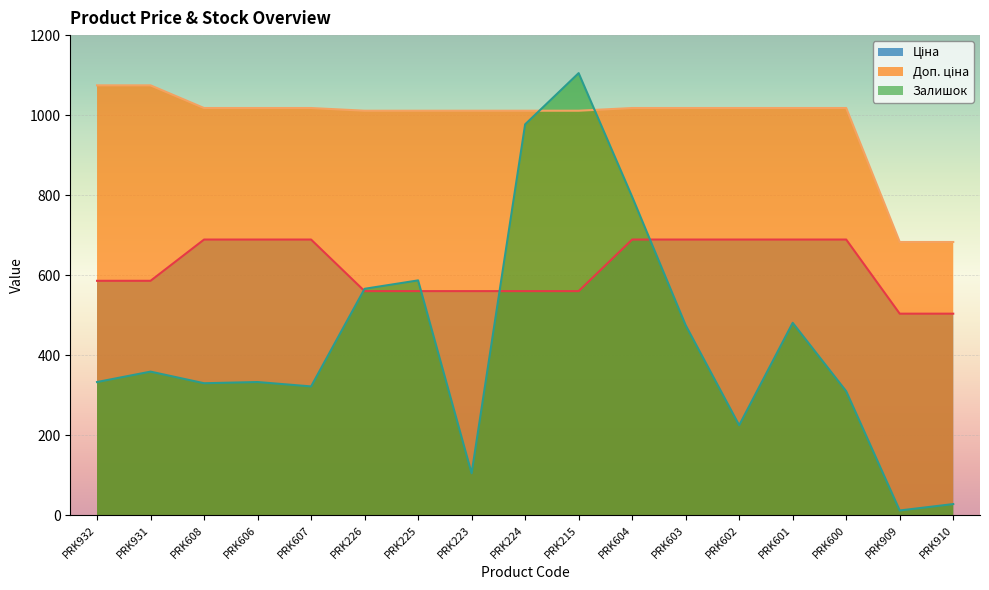

Which has a higher value, PRK910 or PRK607?

PRK607